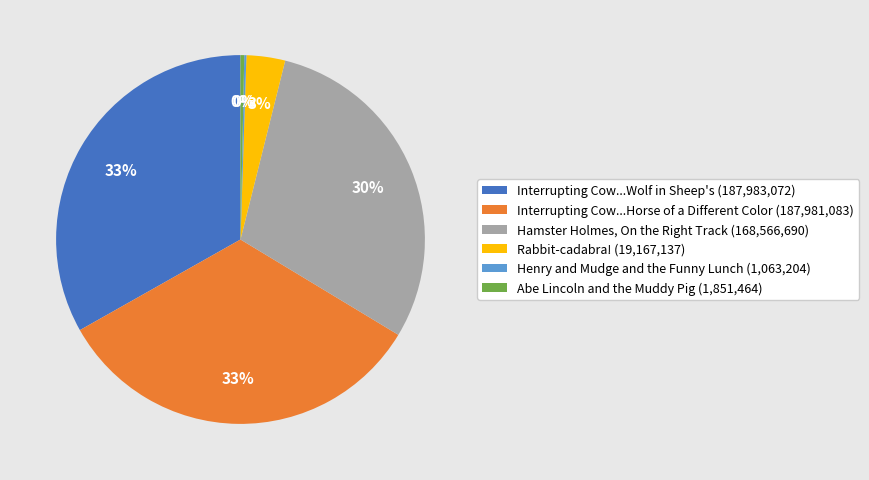

Is it true that Interrupting Cow...Horse of a Different Color (187,981,083) is 39% of the pie?

False